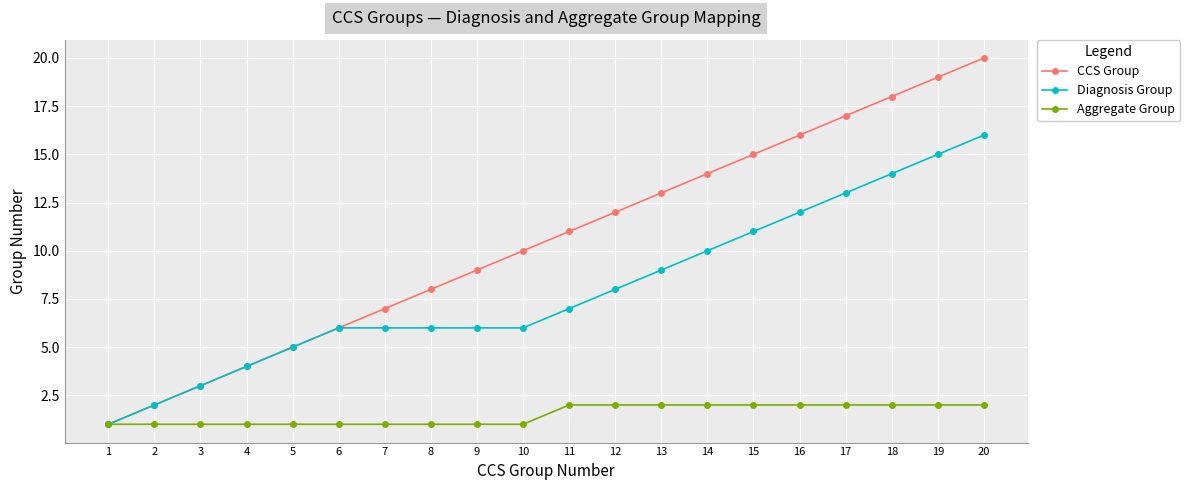

Between 8 and 20, which series saw the biggest shift?

CCS Group